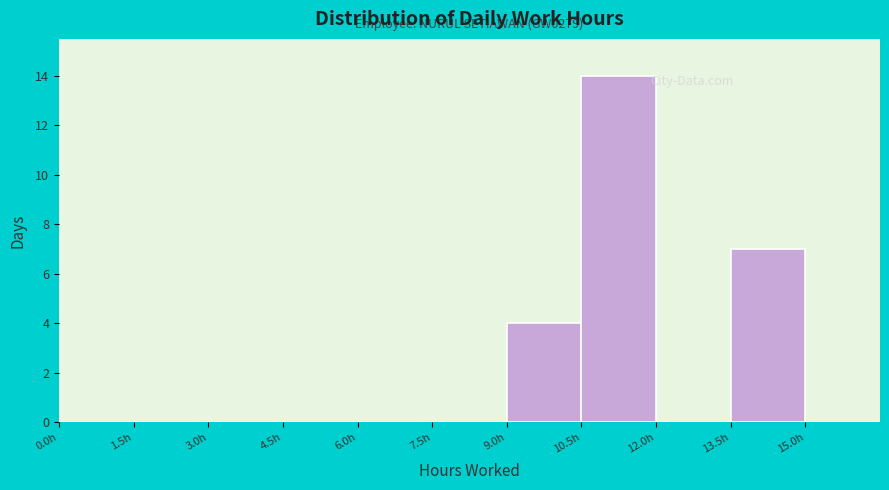

Which range on the x-axis has the tallest bar?

10.5 to 12.0